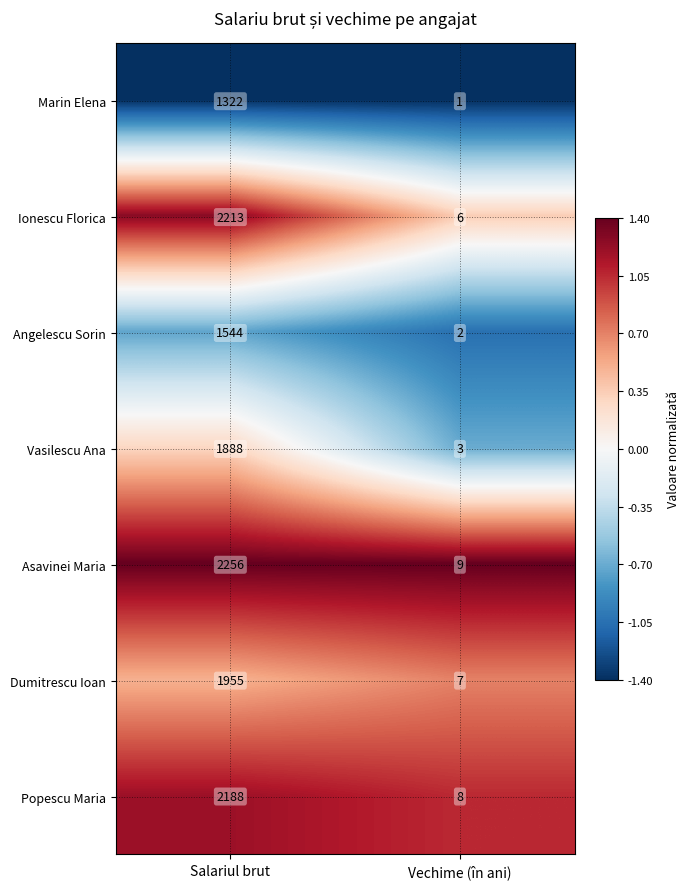

Where is Marin Elena nearest to the value 661?

Vechime (în ani)